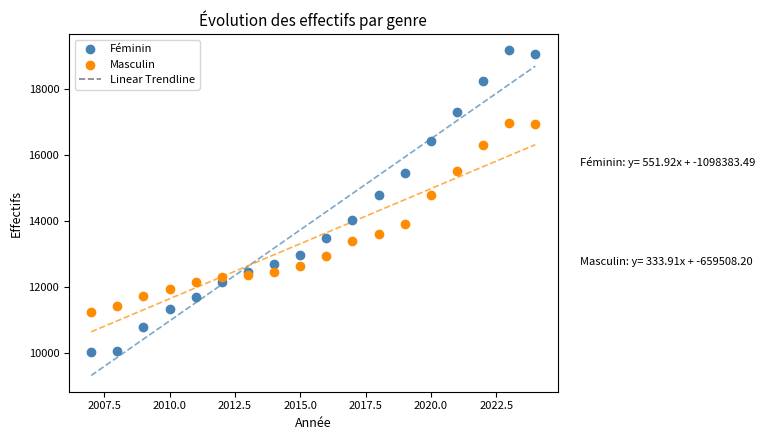

Which series contains the highest Y value?

Féminin